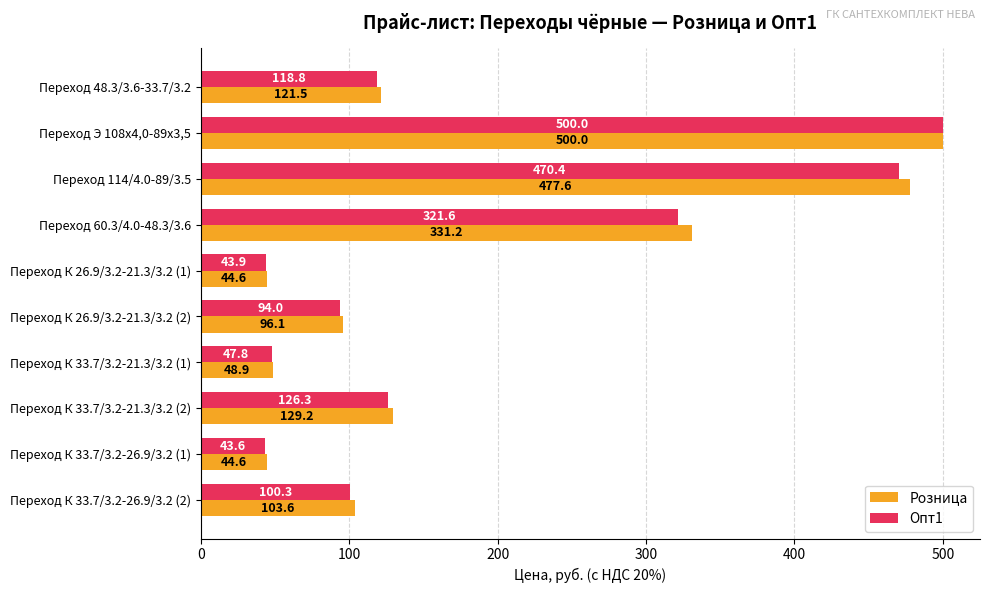

At which category is the sum across all series the highest?

Переход Э 108x4,0-89x3,5